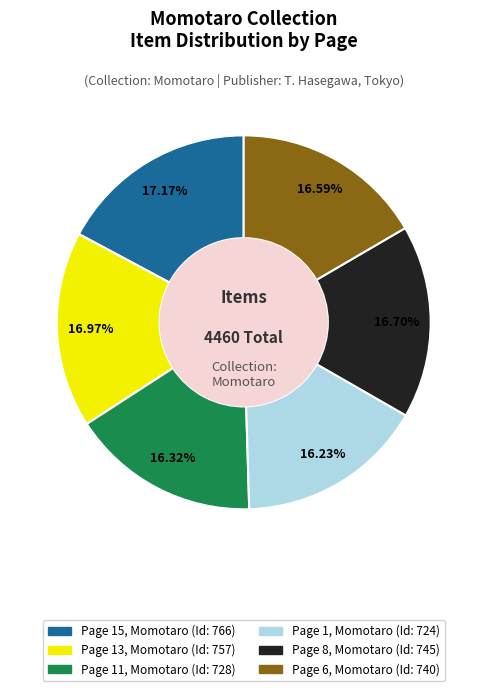

Is there a majority slice in this chart?

No